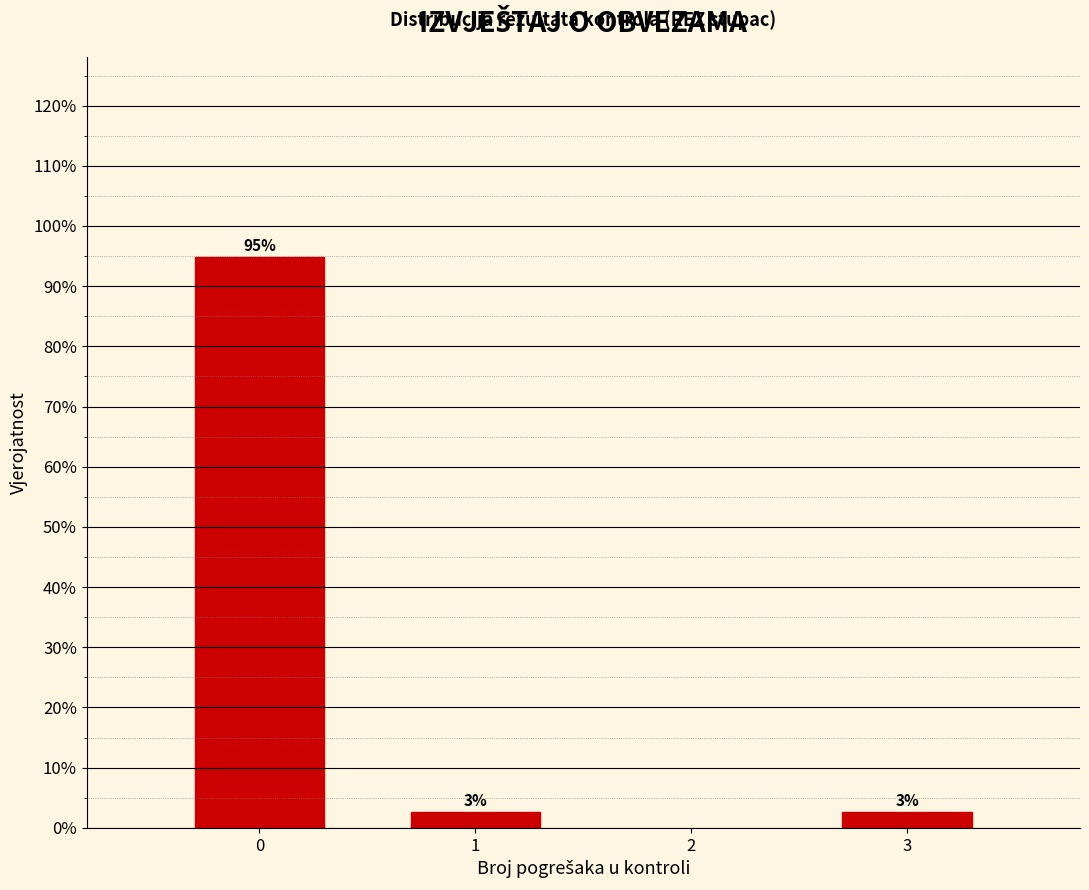

Does the chart contain any negative values?

No